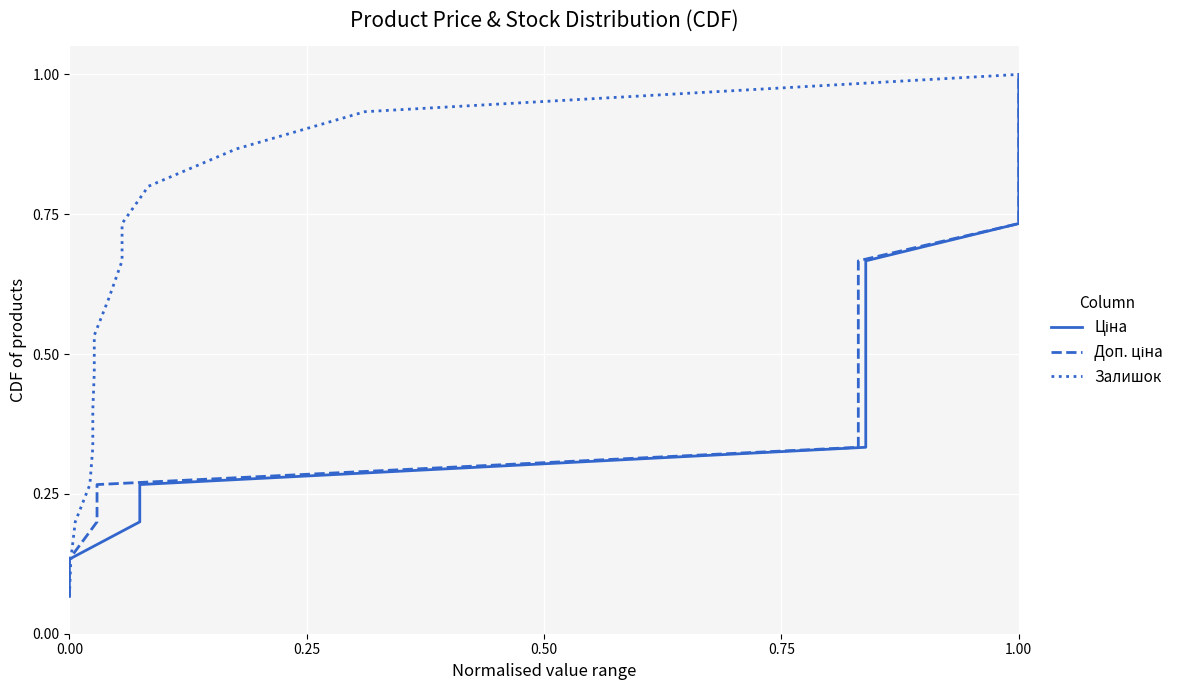

True or false: Ціна and Доп. ціна intersect in this chart.

False